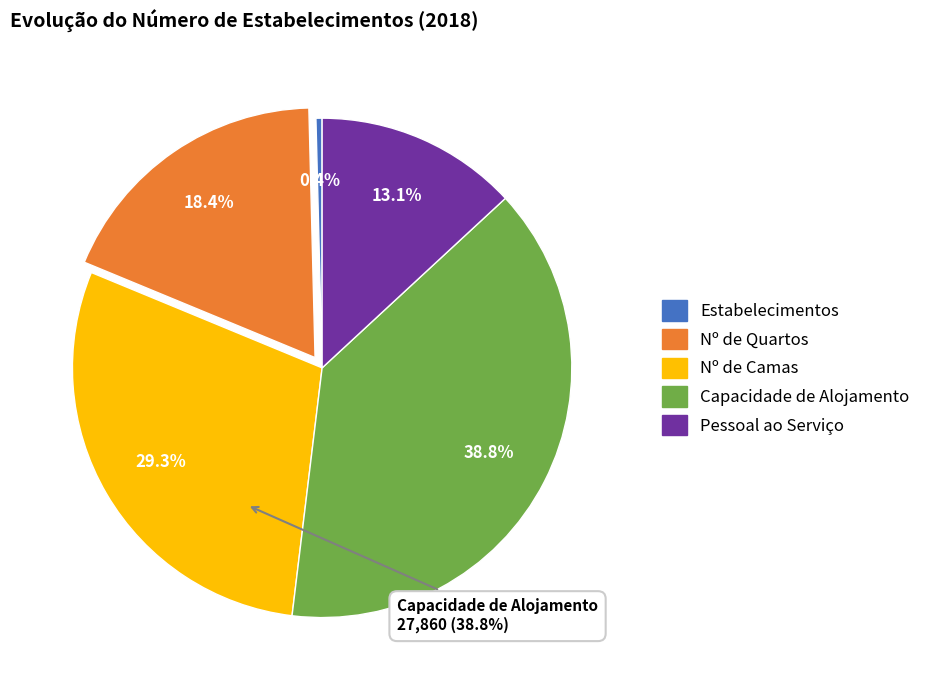

Which category has the smallest portion of the pie?

Estabelecimentos